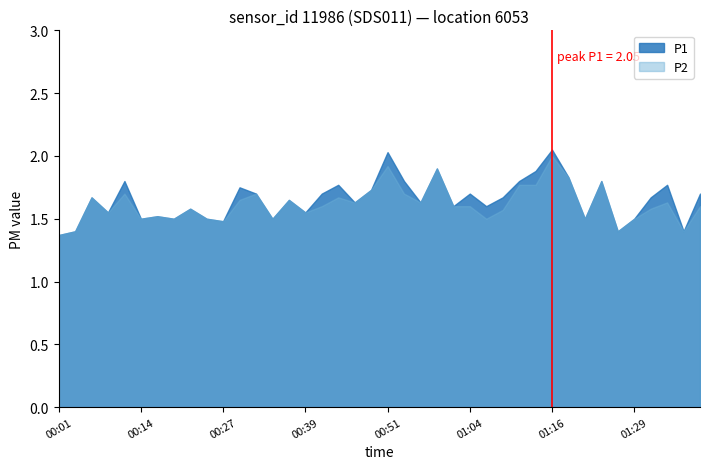

What position from the left is 00:36?

15